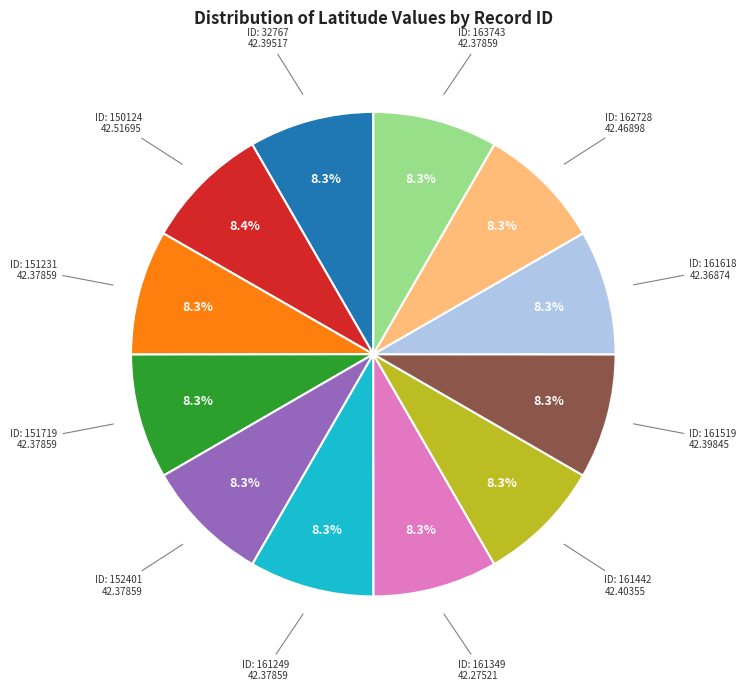

Is there any slice that represents more than half of the pie?

No